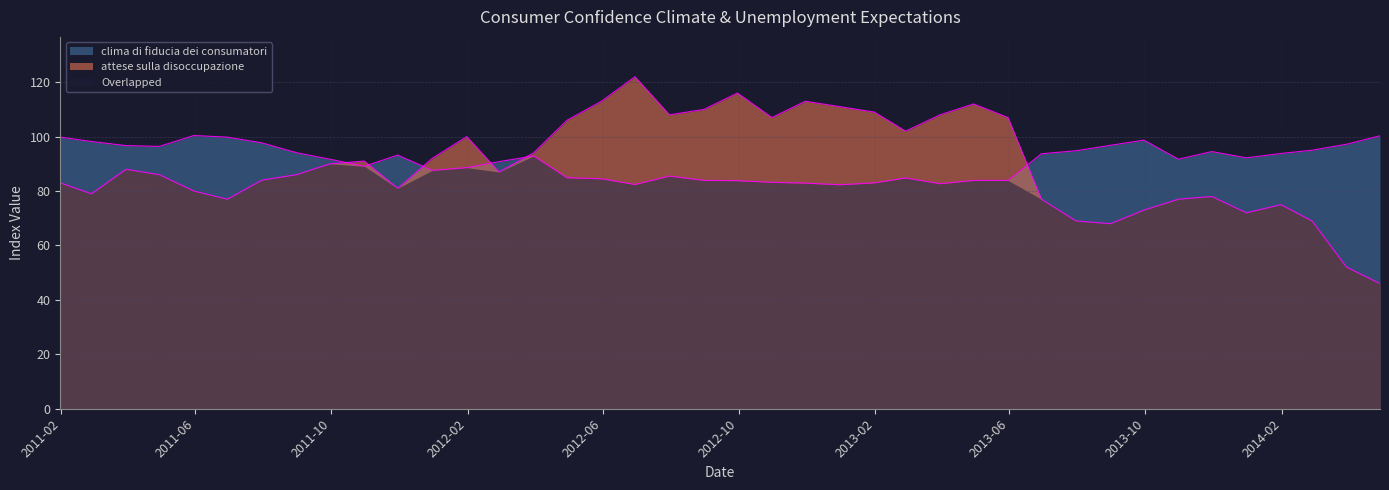

What is the average value of the clima di fiducia dei consumatori series?

90.9